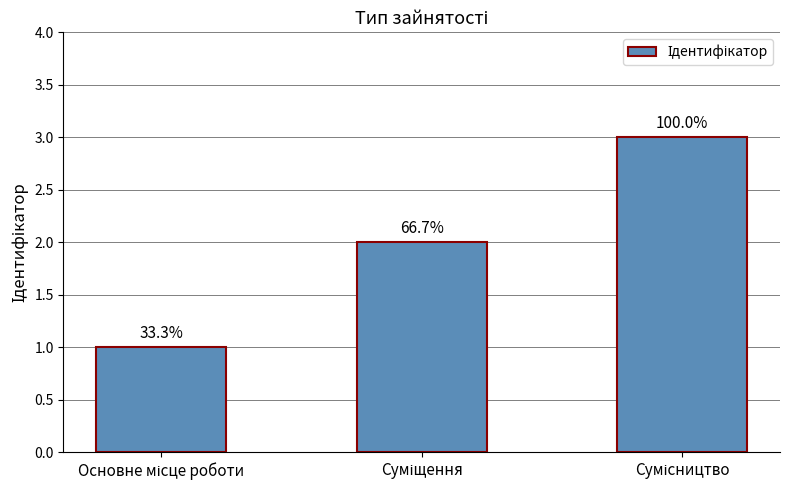

What is the difference between the values at Суміщення and Основне місце роботи?

1